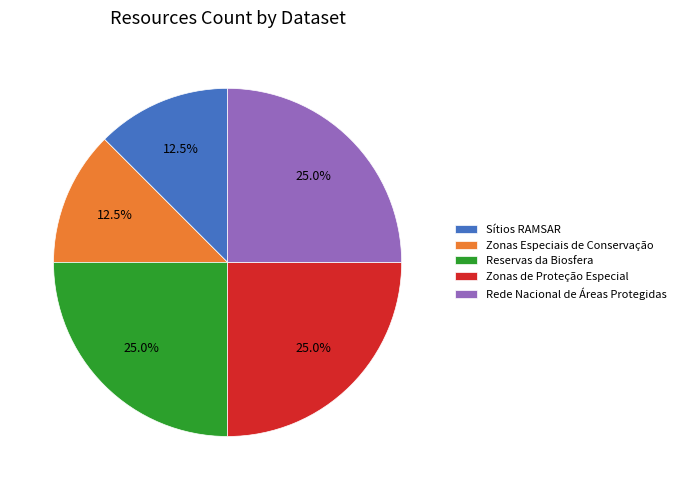

Is Zonas Especiais de Conservação the majority of the pie?

No